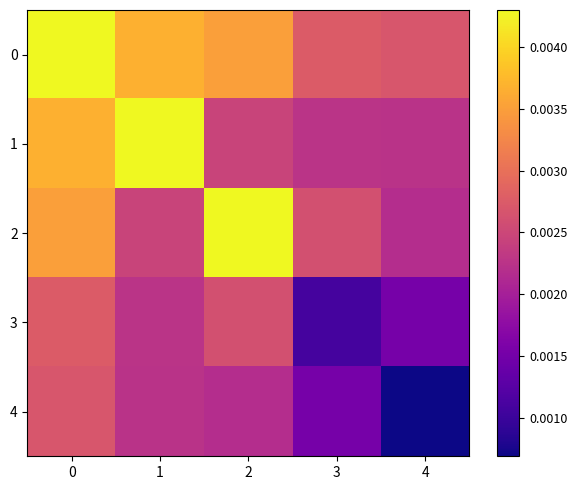

Reading left to right, what are all the values shown in this chart?

0: 0=0.0	1=0.0	2=0.0	3=0.0	4=0.0
1: 0=0.0	1=0.0	2=0.0	3=0.0	4=0.0
2: 0=0.0	1=0.0	2=0.0	3=0.0	4=0.0
3: 0=0.0	1=0.0	2=0.0	3=0.0	4=0.0
4: 0=0.0	1=0.0	2=0.0	3=0.0	4=0.0